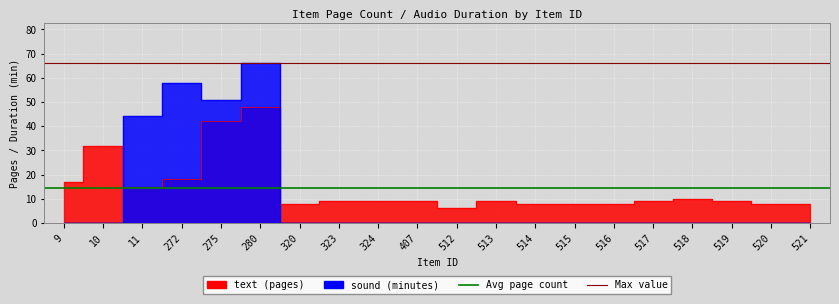

Does the chart display data point markers on the line(s)?

No